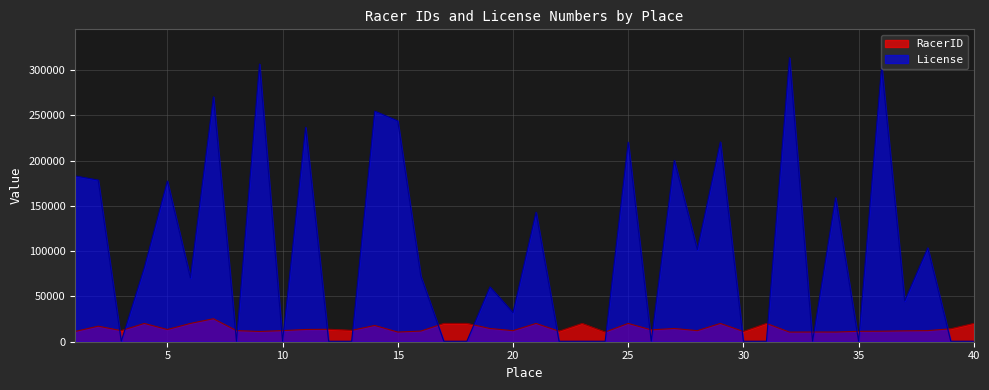

At which category is the sum across all series the highest?

32